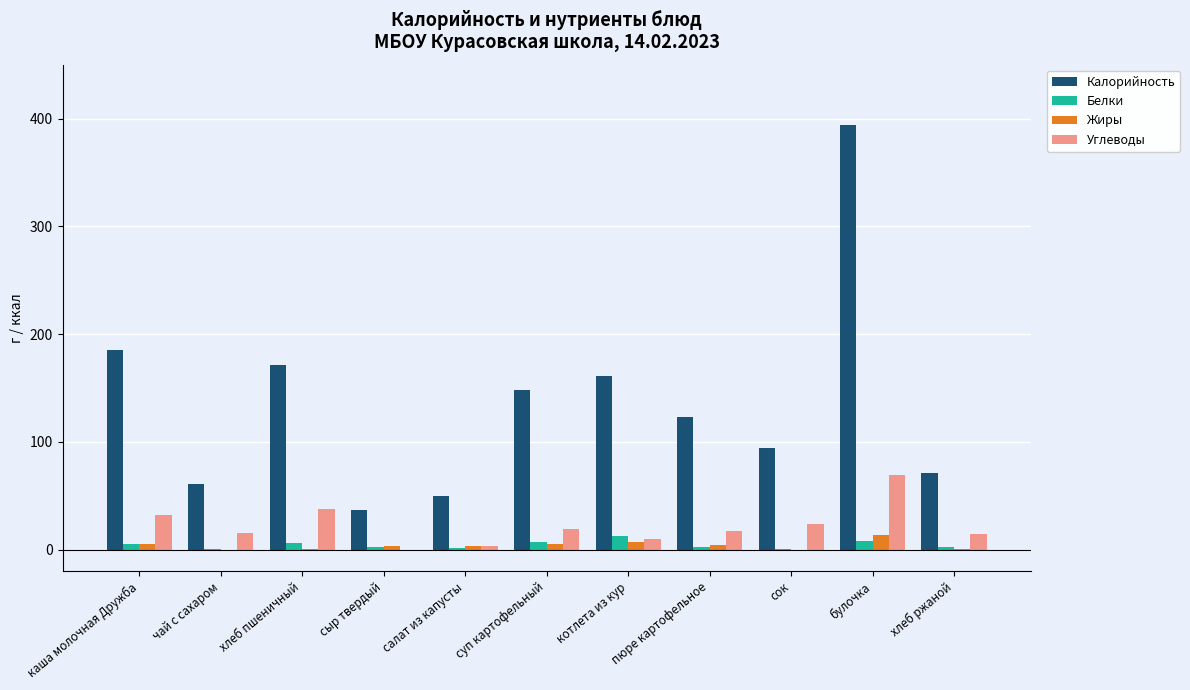

What are all the series names shown in the legend?

Калорийность, Белки, Жиры, Углеводы